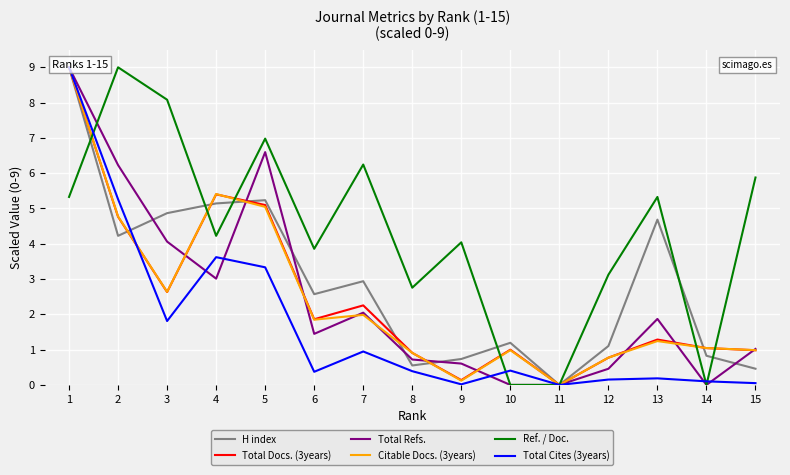

Which series has the widest spread of values?

H index